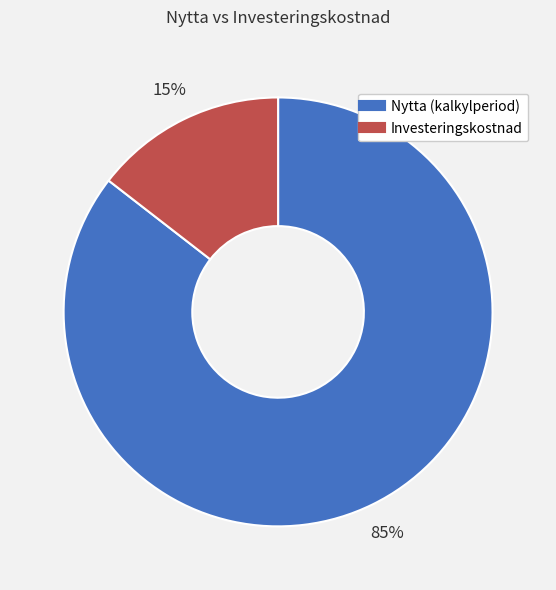

Approximately how many times larger is the value at Investeringskostnad compared to Nytta (kalkylperiod)?

0.2